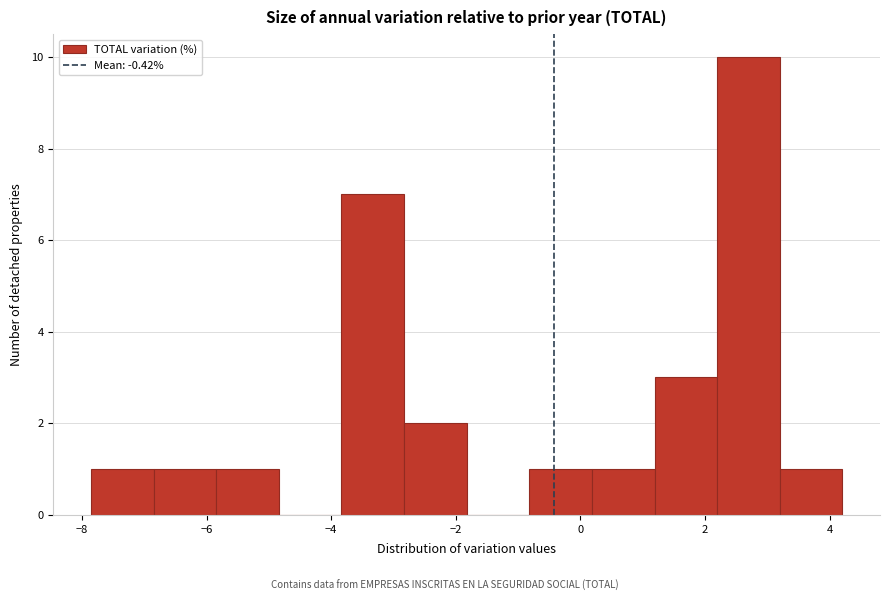

Over which range of the x-axis is the bar tallest?

2.2 to 3.2